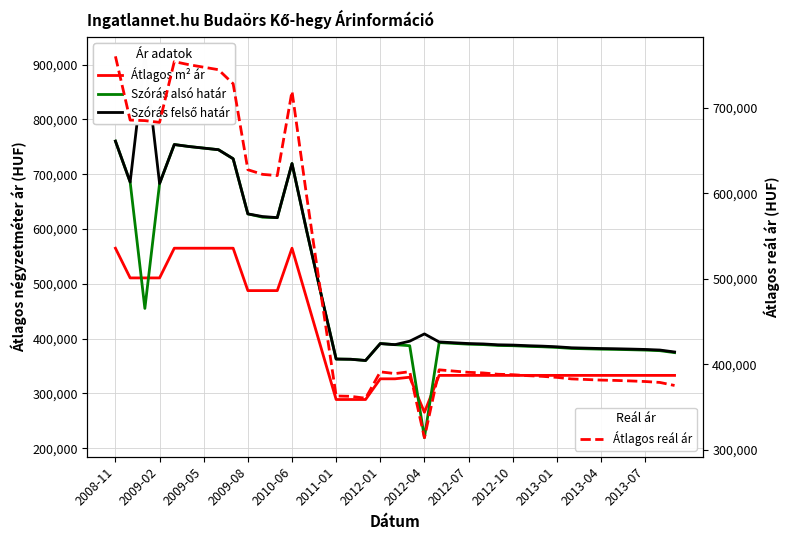

Rank the series at 2010-06 from lowest to highest value.

Atlagos negyzetmeter ar, Szoras also hatar, Szoras felso hatar, Atlagos real ar